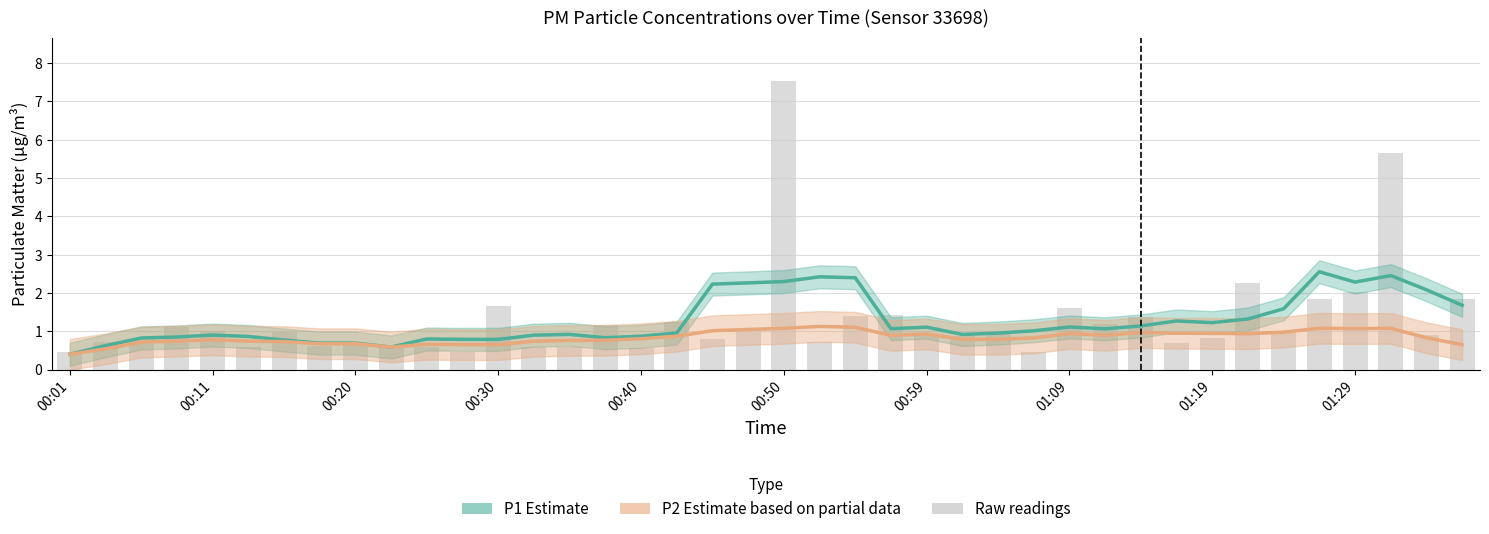

What is the maximum value shown in the chart?

2.6